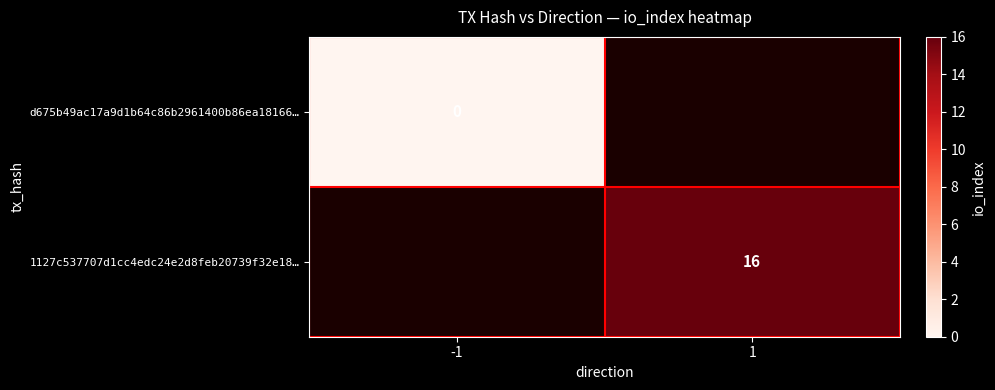

The value of 1127c537707d1cc4edc24e2d8feb20739f32e18… at 1 is 27. True or false?

False